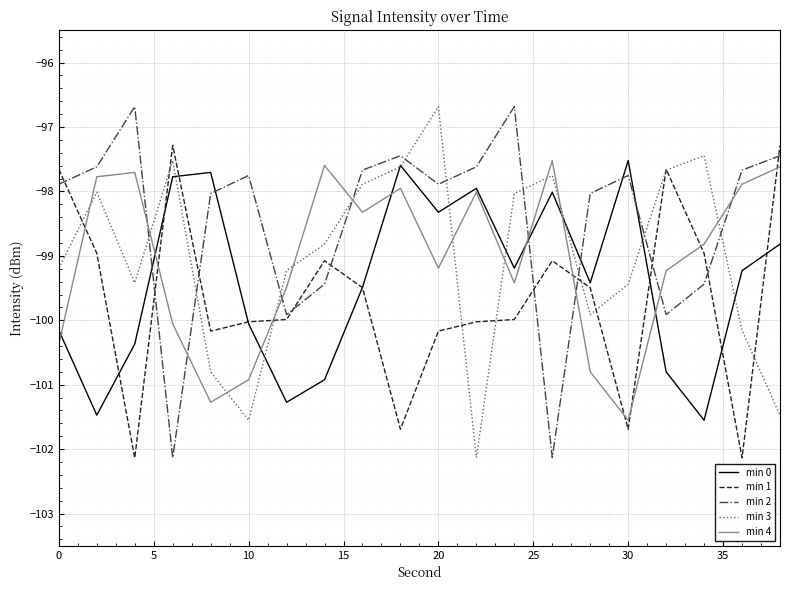

How many times do min 4 and min 3 cross each other?

11